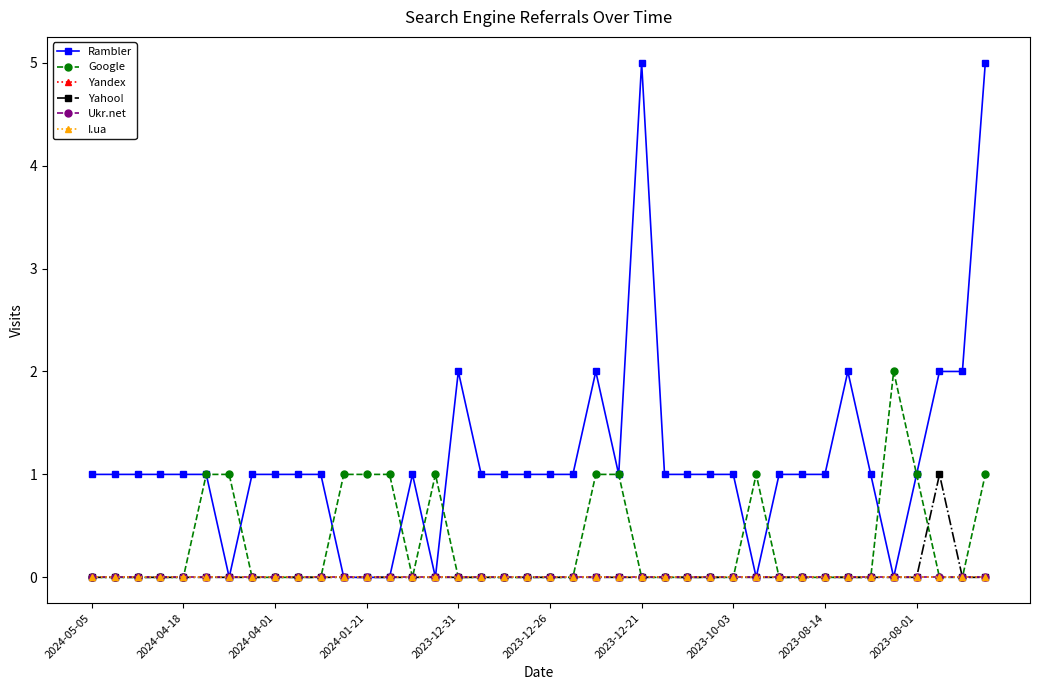

Is this an area chart (filled region under the line)?

No